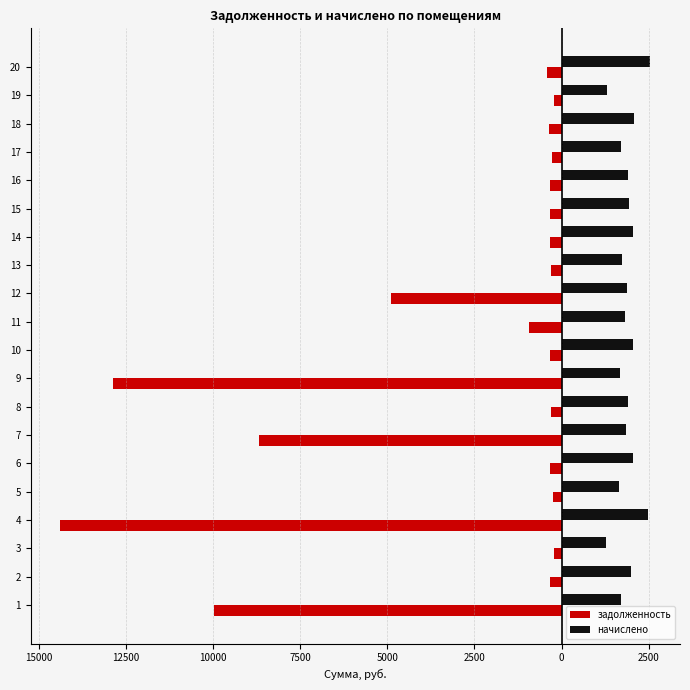

At 13, list the series in order from smallest to largest.

задолженность, начислено